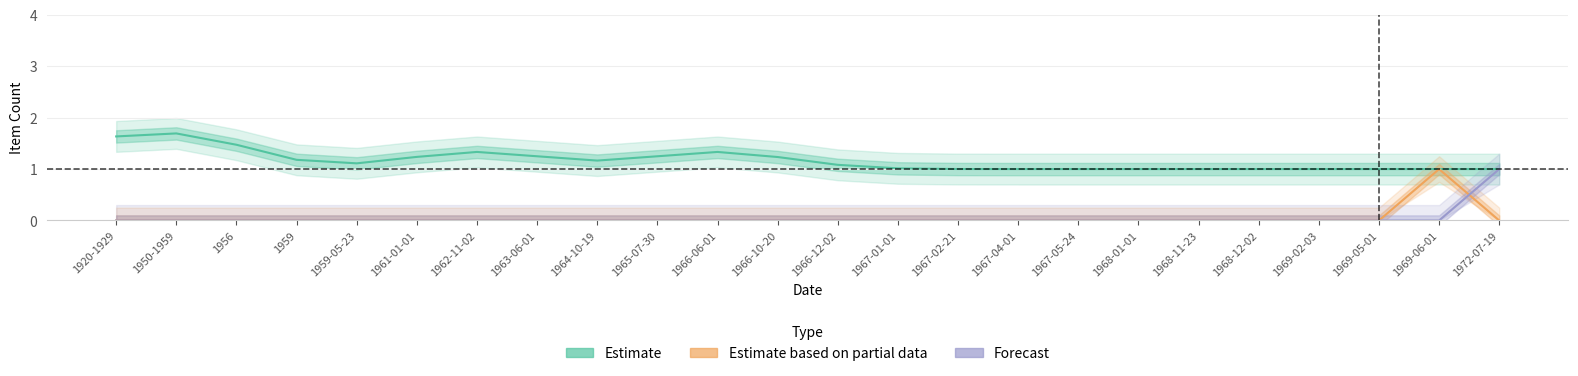

What is the label of the 18th point from the left?

1968-01-01